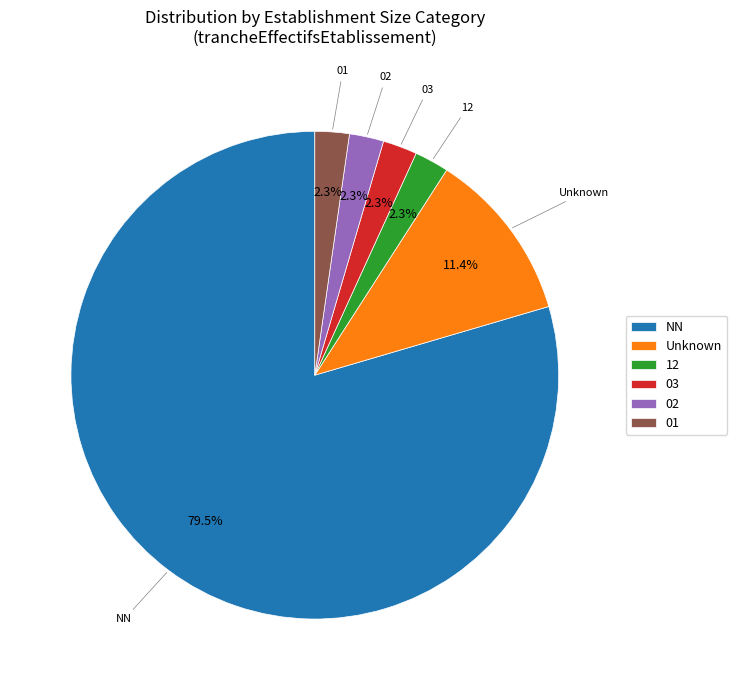

How many segments does this pie chart have?

6